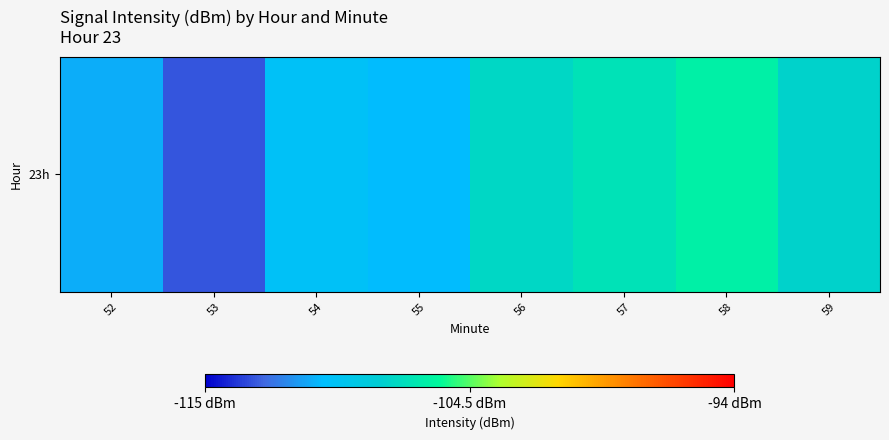

Reading left to right, transcribe all the data shown in this chart.

-110.8	-113.0	-110.0	-110.3	-107.5	-106.9	-106.2	-107.7